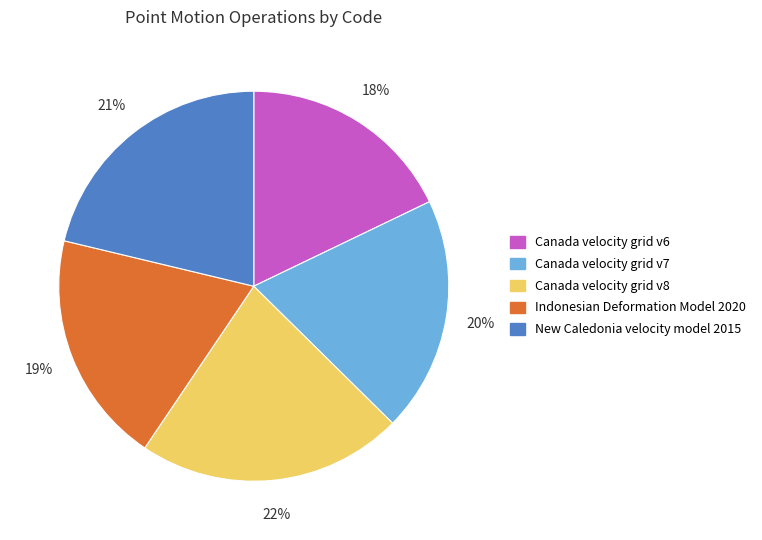

The Canada velocity grid v6 slice represents 27% of the pie. True or false?

False